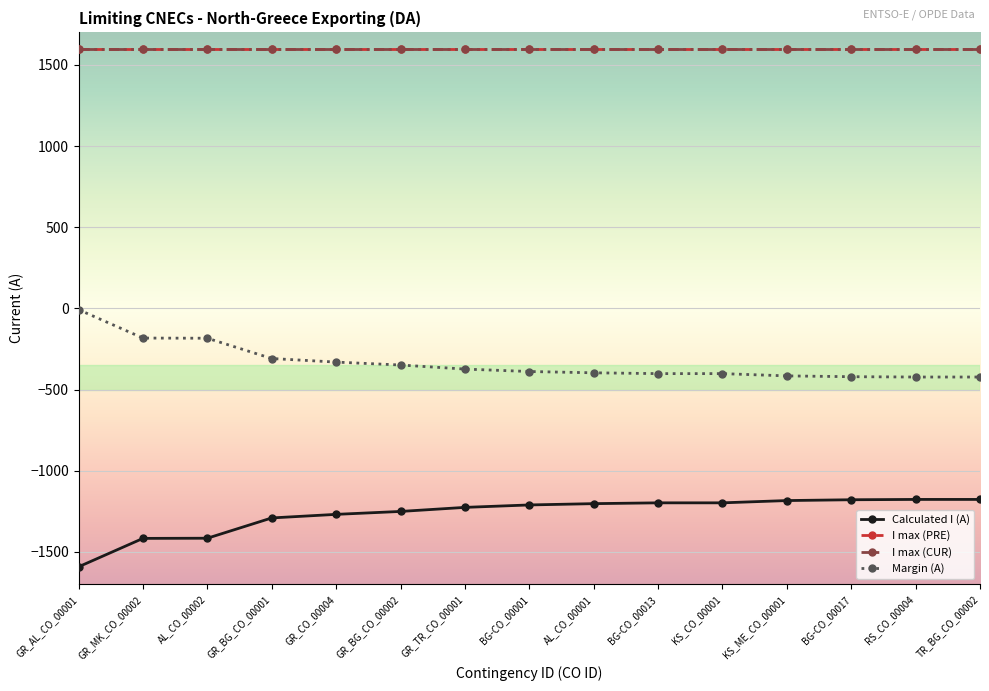

Rank the series by their maximum value, from lowest to highest.

Calculated I (A), Margin (A), I max (PRE), I max (CUR)